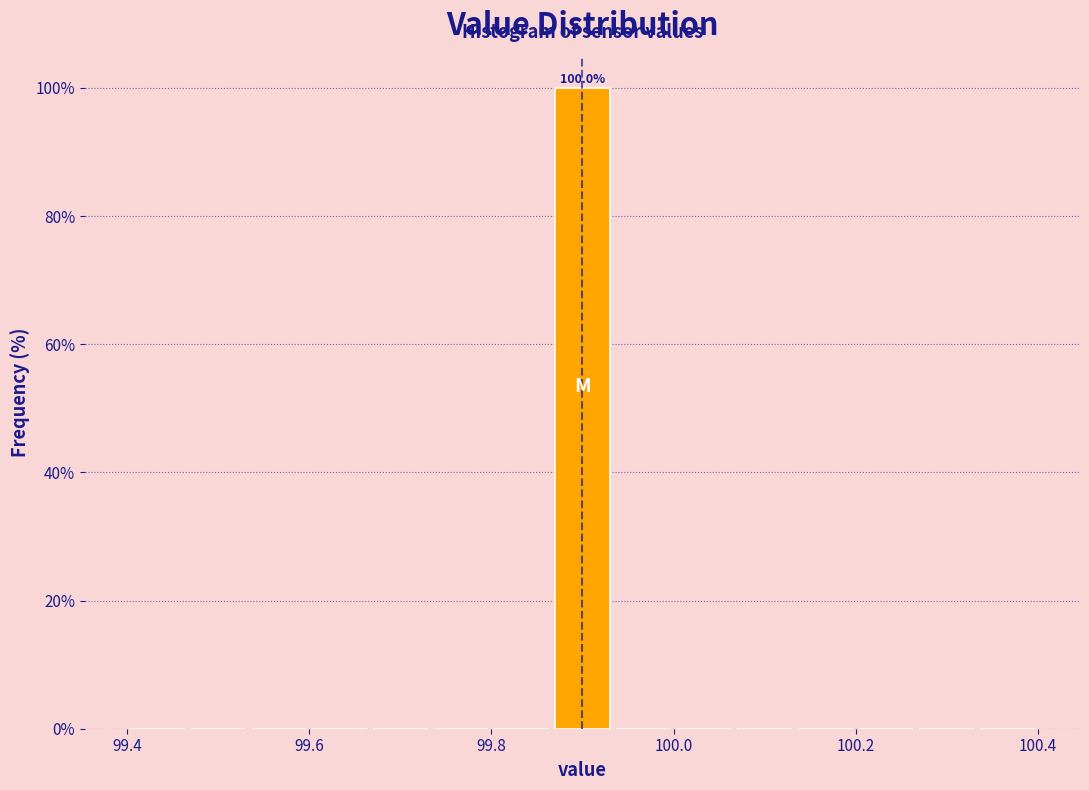

Read against the x-axis, roughly where is the centre of the tallest bar?

99.90